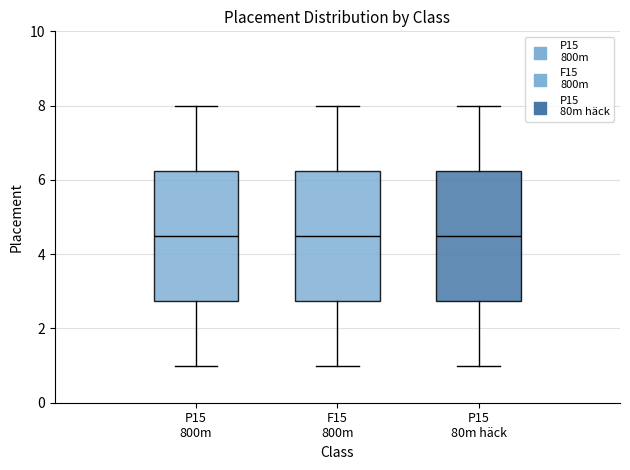

Where is the upper edge of the box for P15 800m on the y-axis? The values are not printed on the chart, so give them approximately, as read against the axis.

6.2